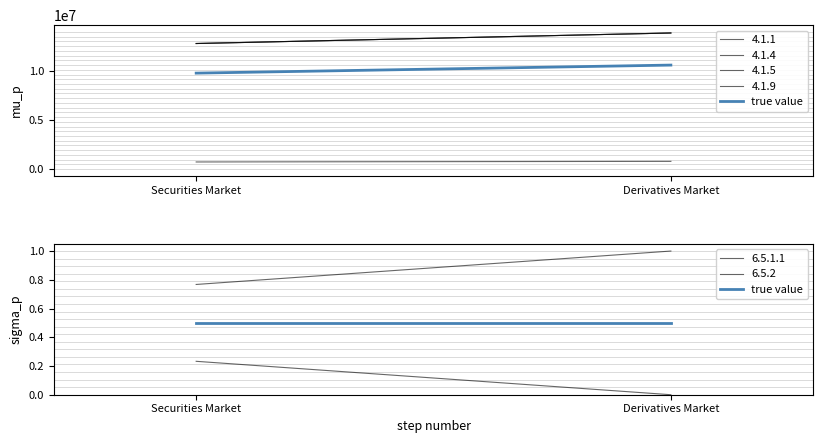

The value of 6.5.2 at Securities Market is 0.3. True or false?

False